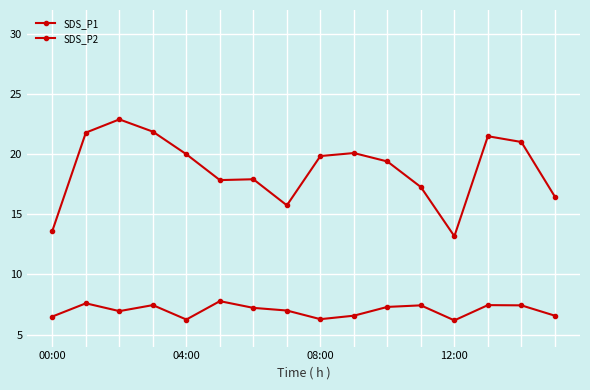

How many data points in SDS_P1 are less than 19?

7